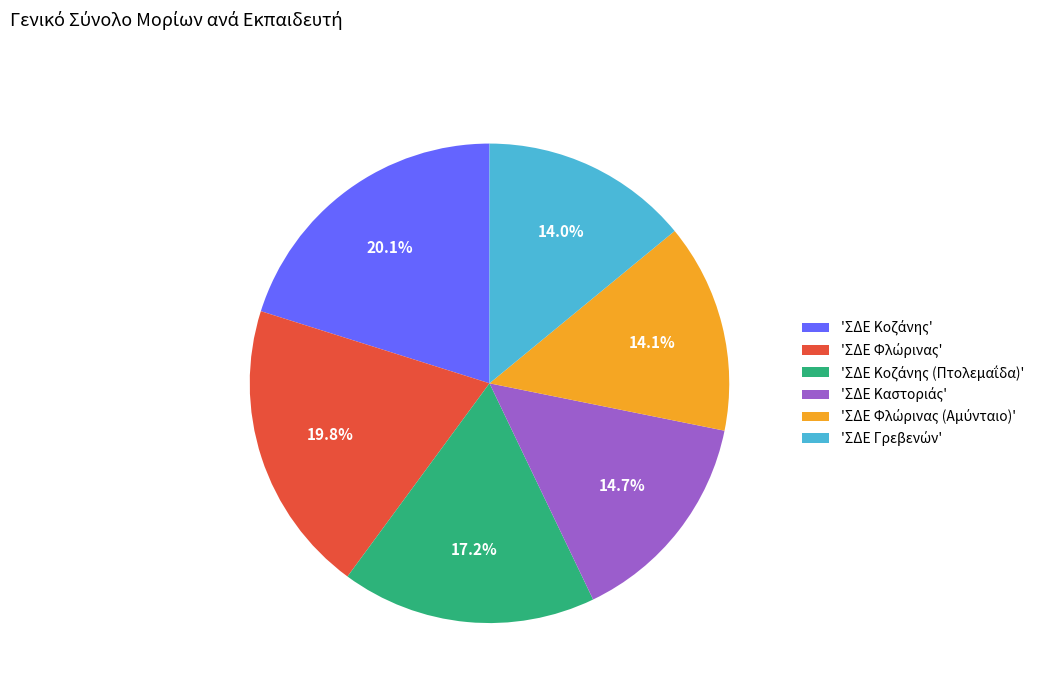

Does any single category account for the majority?

No